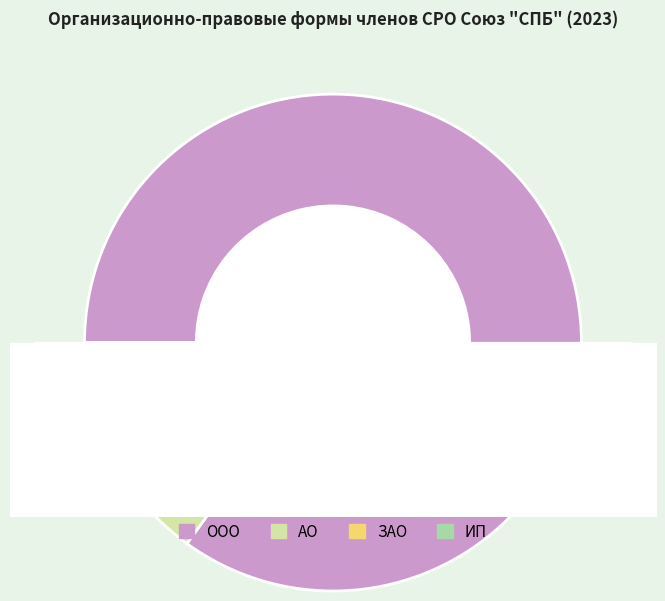

Count the number of slices in the pie.

4